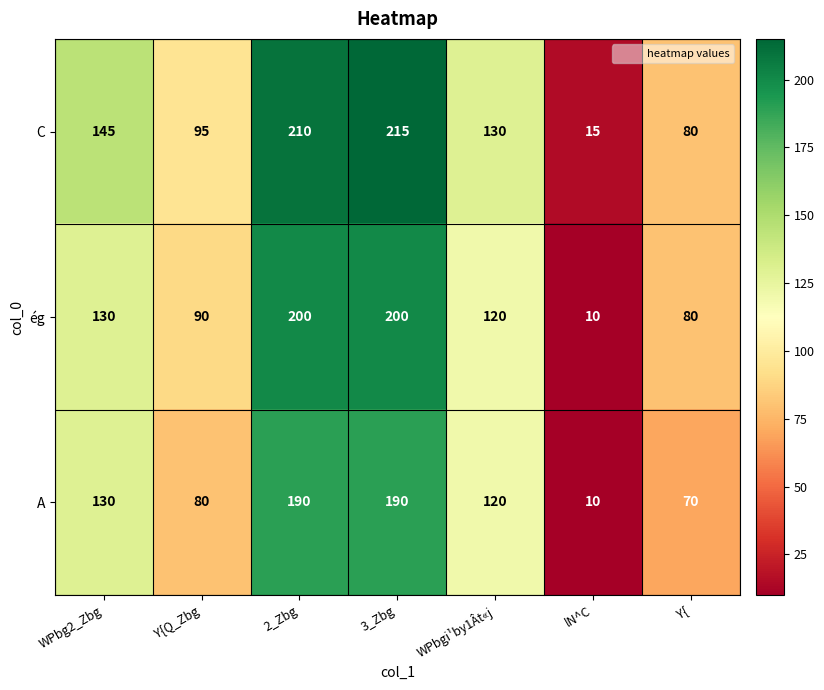

What is the sum of all C values?

890